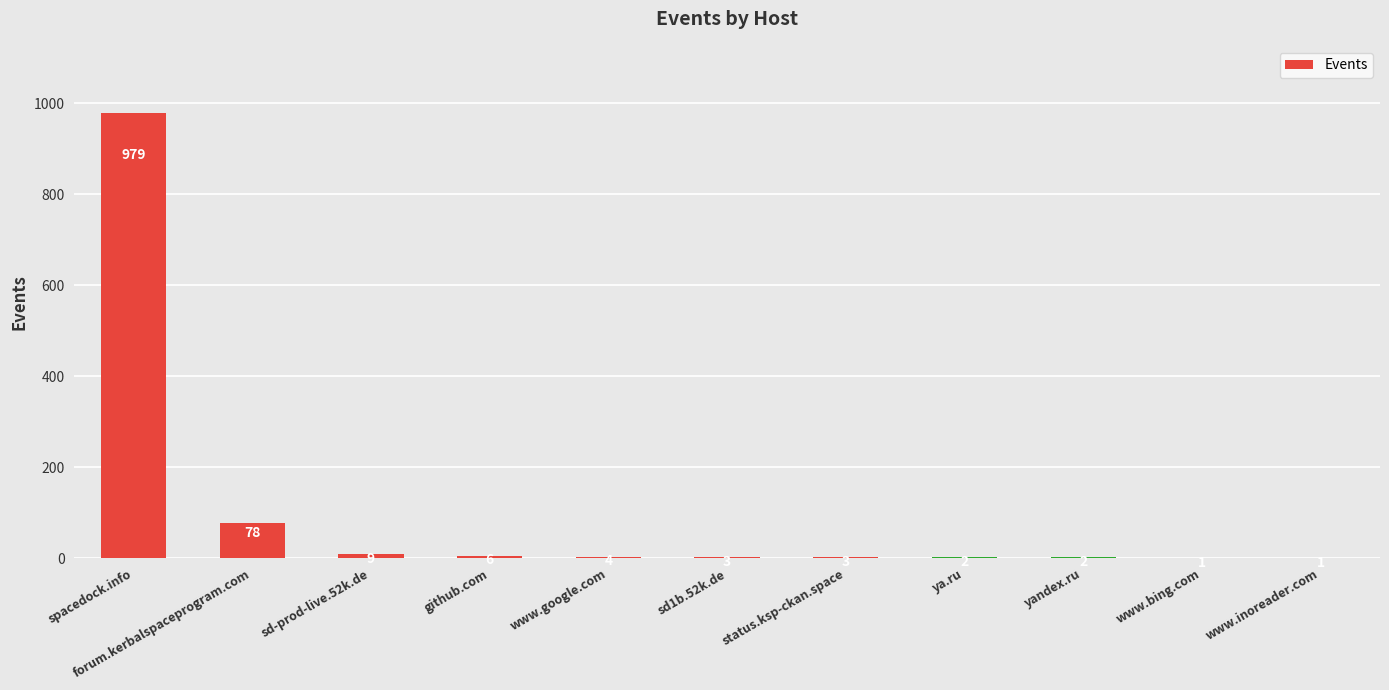

What is the sum of all values?

1088